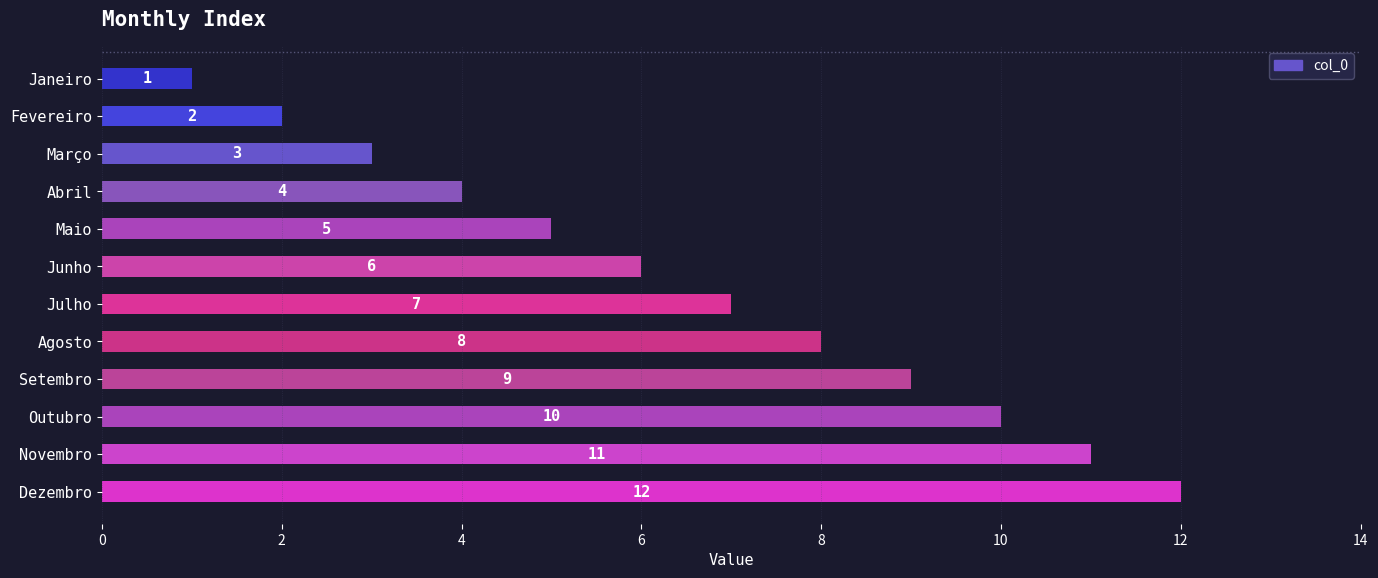

How many series are shown in this chart?

1